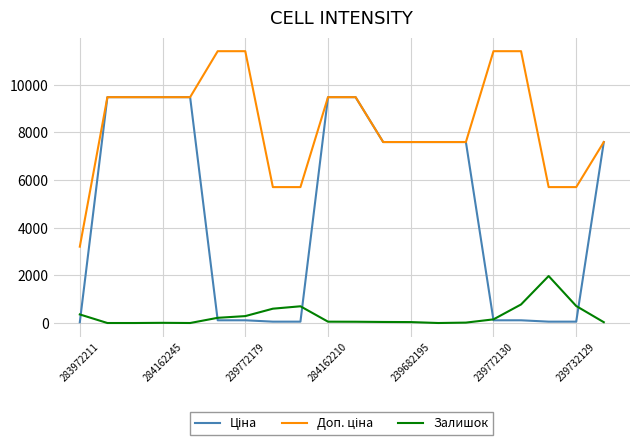

Which series has the largest total across all categories?

Доп. ціна